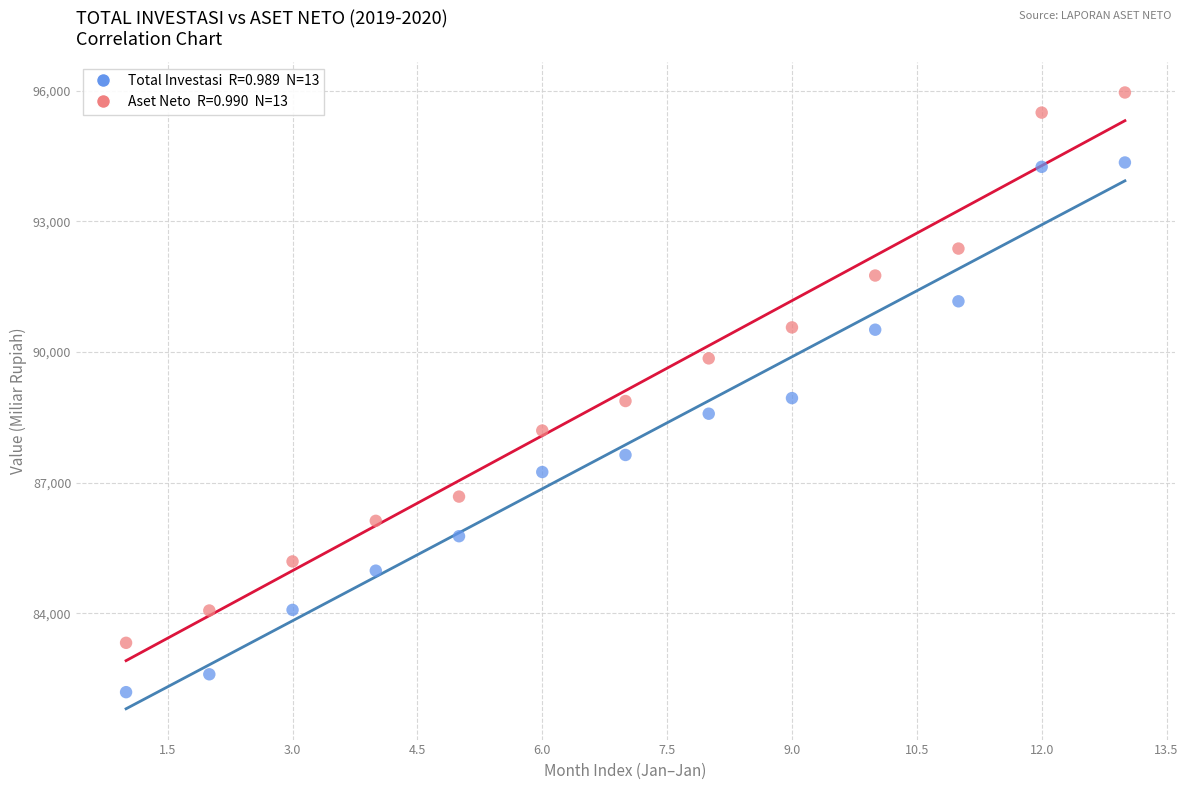

Across all data points, what is the range of X values (max minus min)?

12.0